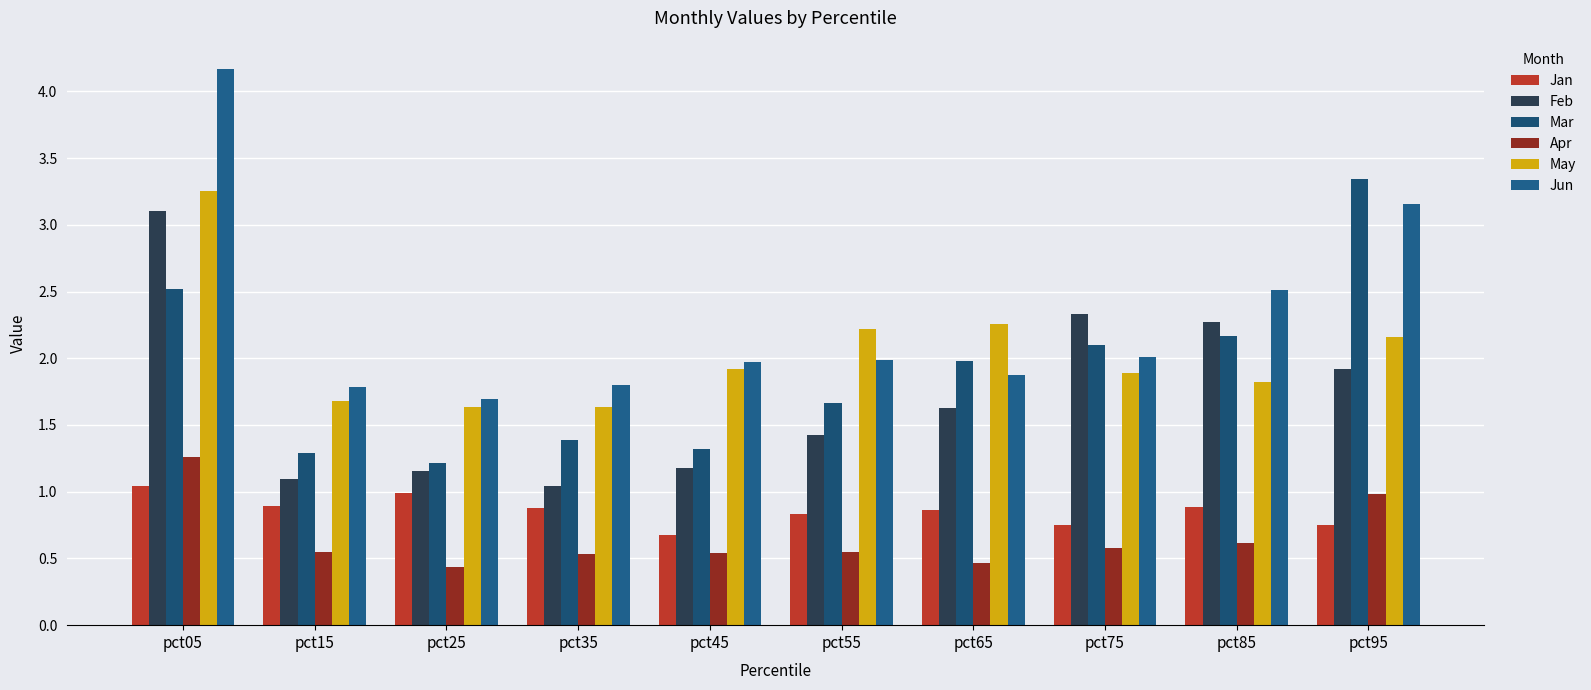

What is the difference between the Feb values at pct35 and pct95?

0.9